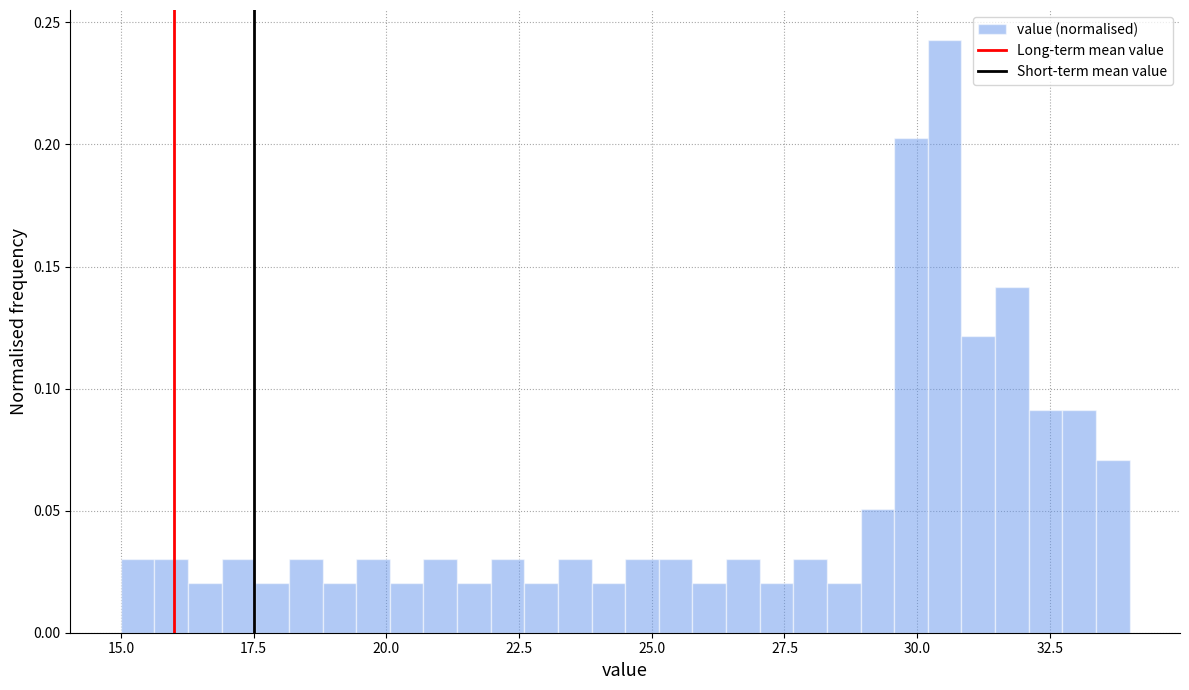

Around what value on the x-axis is the tallest bar? Give the approximate position of its centre, as read against the axis.

30.5